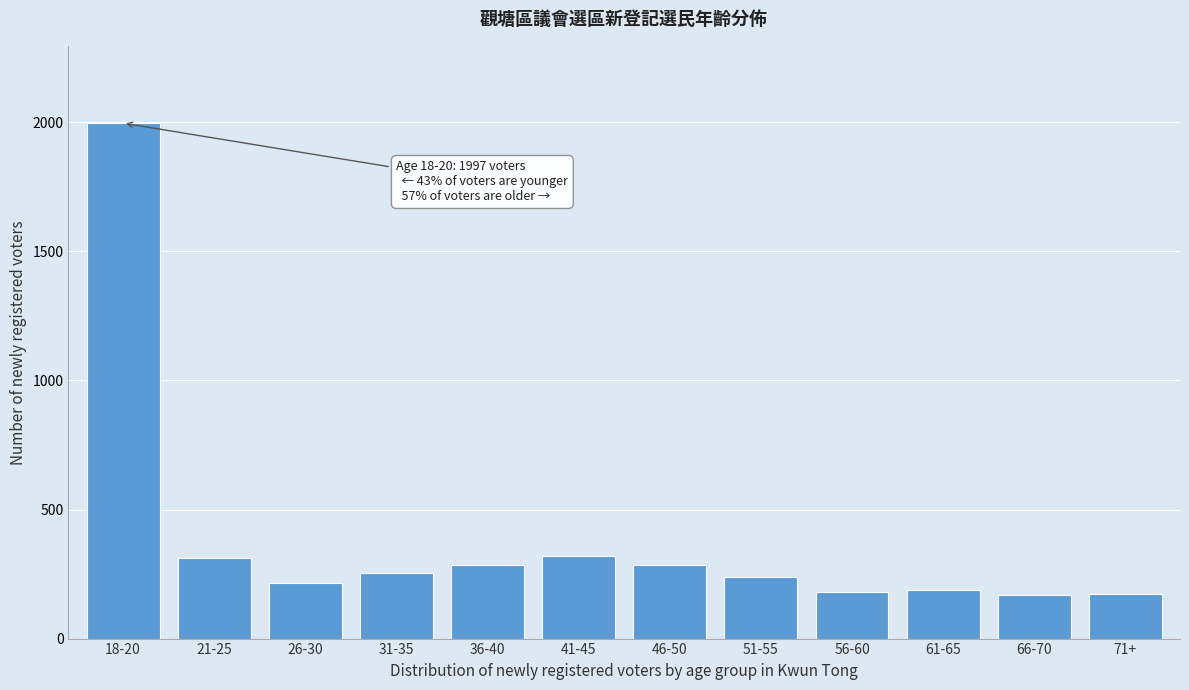

Where is the data nearest to the value 1083?

41-45